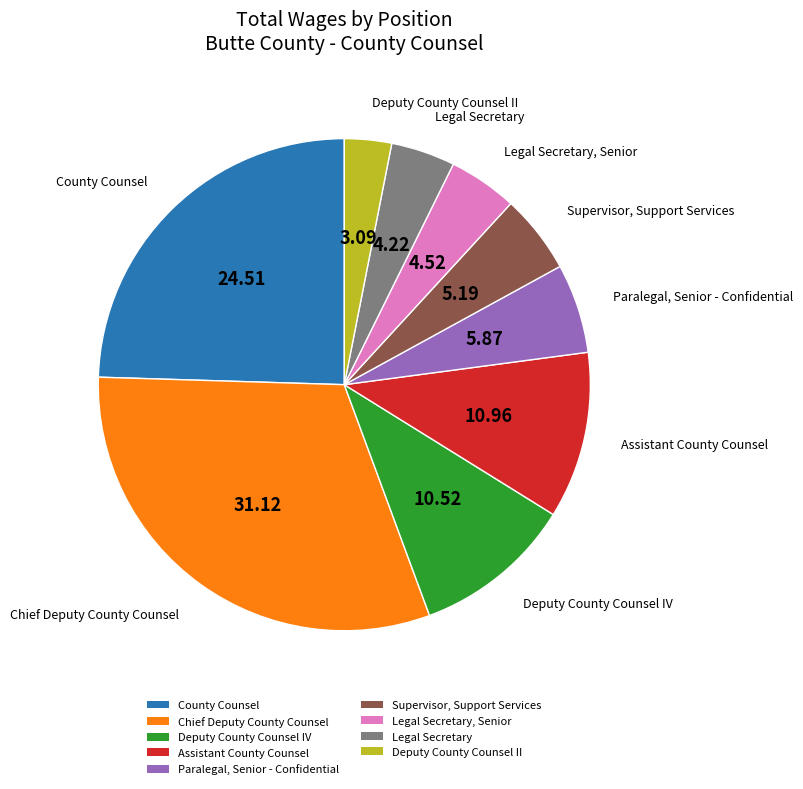

True or false: County Counsel accounts for 25% of the total.

True